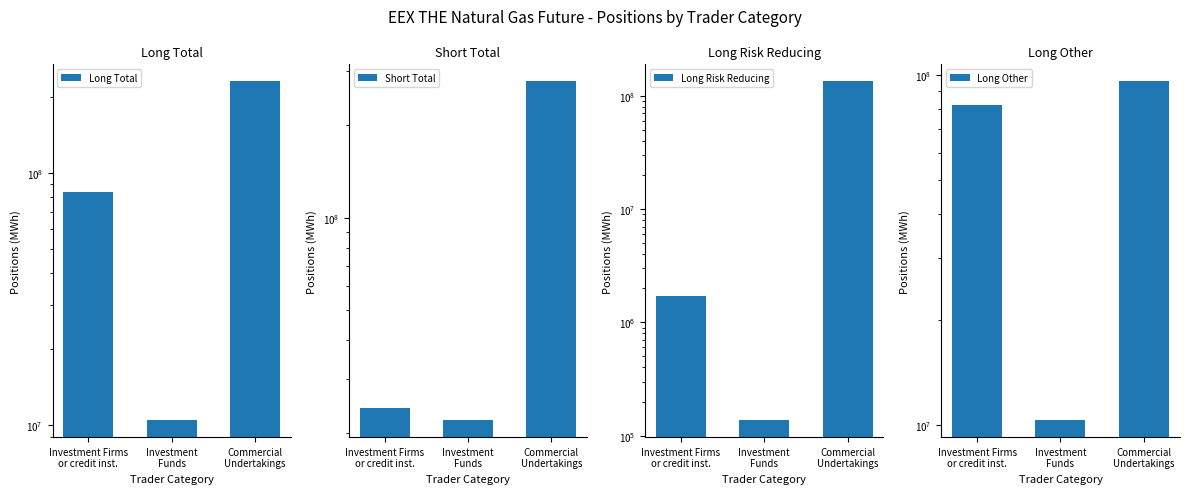

The value of Long Other at Investment
Funds is 10339463. True or false?

True